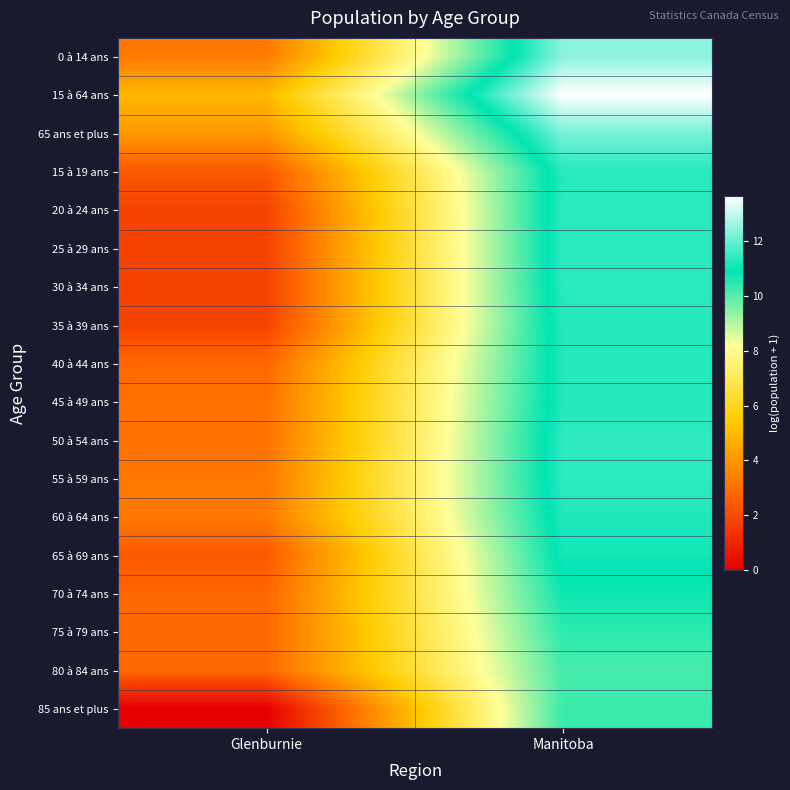

Reading left to right, extract all data points from this chart.

0 à 14 ans: Glenburnie=3.3	Manitoba=12.4
15 à 64 ans: Glenburnie=4.9	Manitoba=13.6
65 ans et plus: Glenburnie=4.1	Manitoba=12.2
15 à 19 ans: Glenburnie=2.4	Manitoba=11.3
20 à 24 ans: Glenburnie=1.8	Manitoba=11.4
25 à 29 ans: Glenburnie=1.8	Manitoba=11.4
30 à 34 ans: Glenburnie=1.8	Manitoba=11.4
35 à 39 ans: Glenburnie=1.8	Manitoba=11.3
40 à 44 ans: Glenburnie=2.8	Manitoba=11.3
45 à 49 ans: Glenburnie=3.0	Manitoba=11.3
50 à 54 ans: Glenburnie=3.0	Manitoba=11.4
55 à 59 ans: Glenburnie=3.3	Manitoba=11.4
60 à 64 ans: Glenburnie=3.3	Manitoba=11.3
65 à 69 ans: Glenburnie=2.4	Manitoba=11.1
70 à 74 ans: Glenburnie=2.8	Manitoba=10.7
75 à 79 ans: Glenburnie=2.8	Manitoba=10.4
80 à 84 ans: Glenburnie=2.8	Manitoba=10.1
85 ans et plus: Glenburnie=0.0	Manitoba=10.3